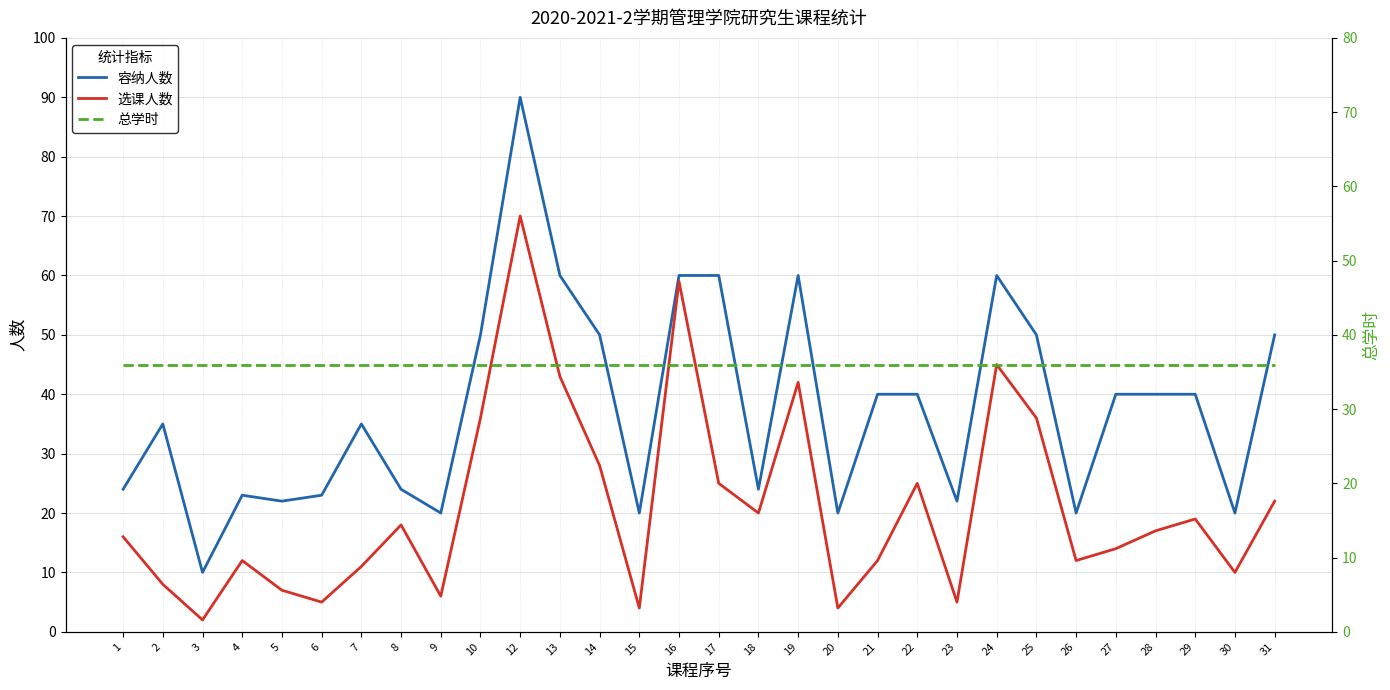

What is the sum of all 容纳人数 values?

1132